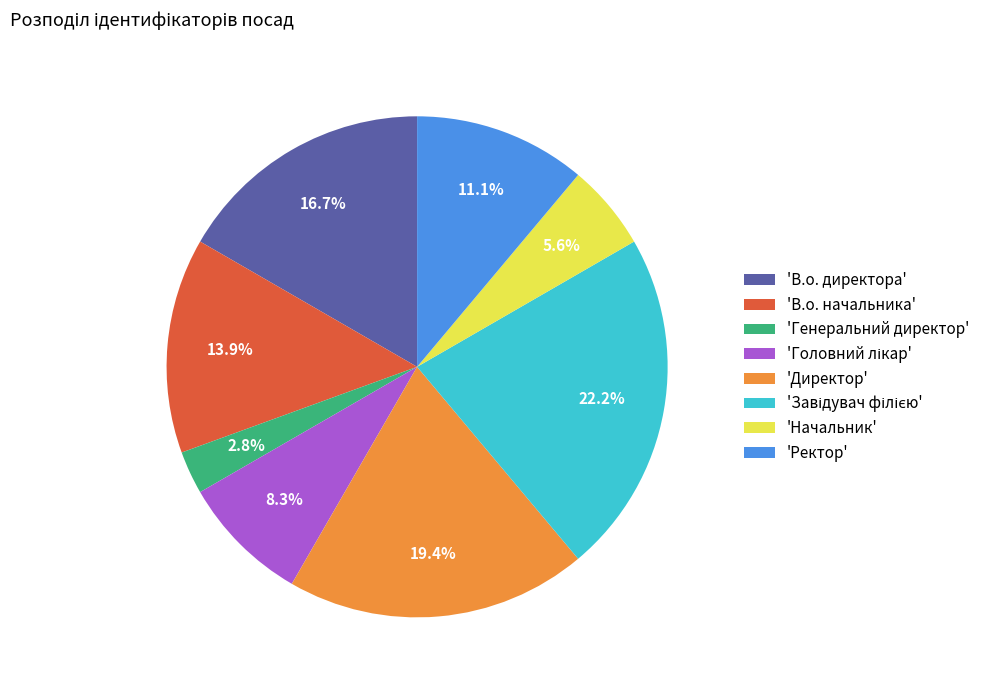

What is the smallest slice in the pie chart?

'Генеральний директор'